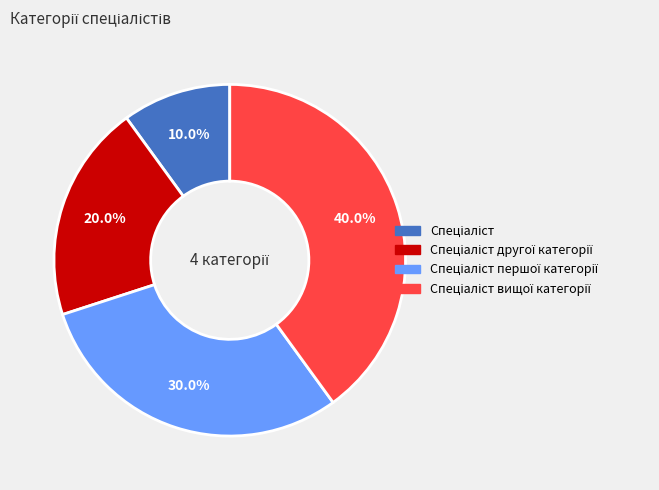

Count the number of slices in the pie.

4